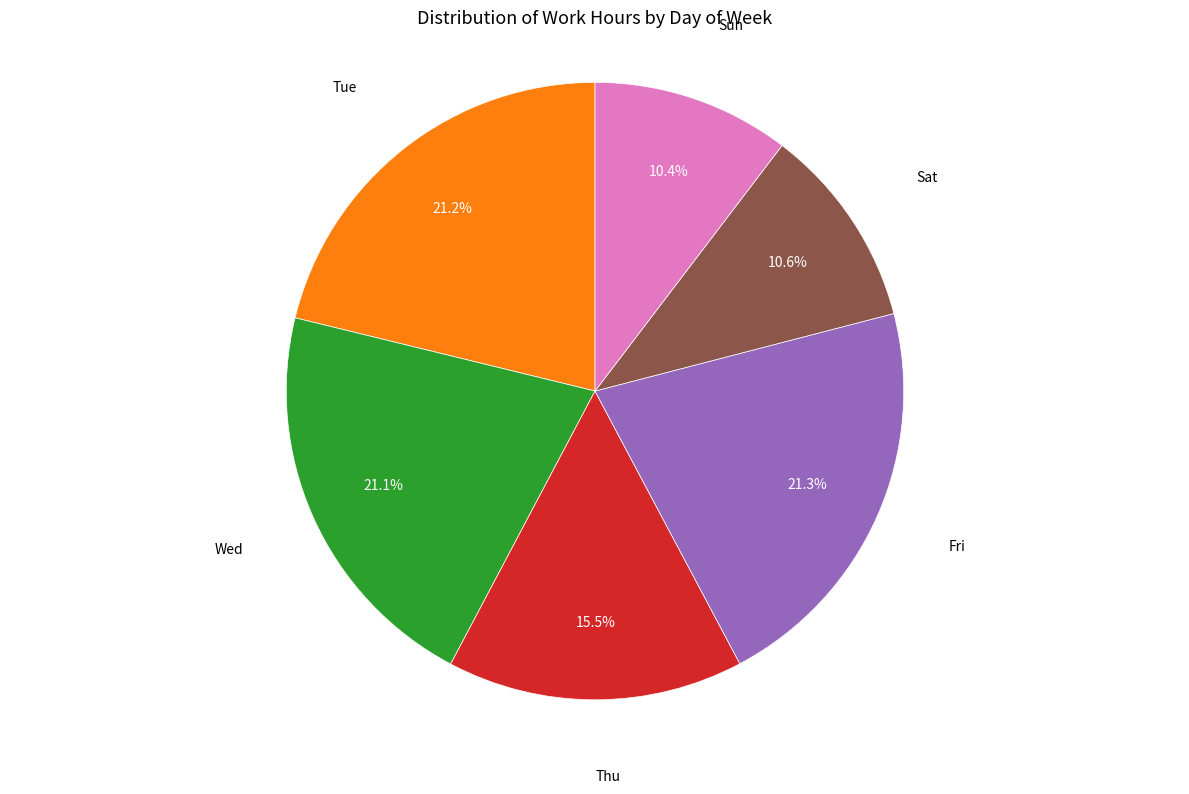

Is there a majority slice in this chart?

No